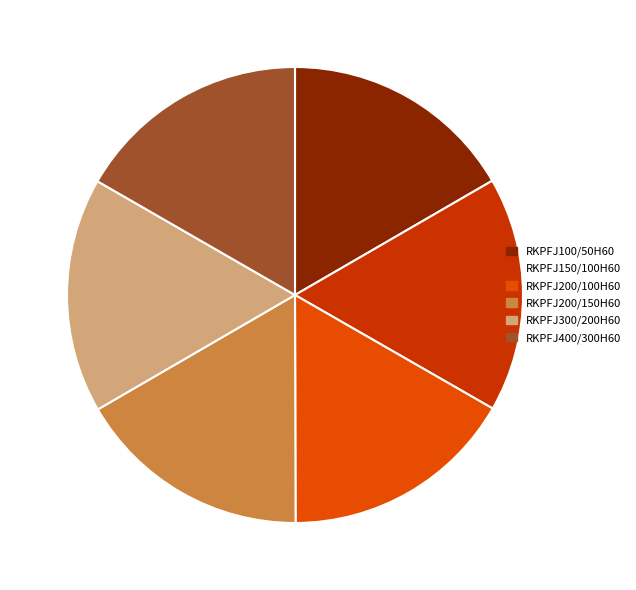

To the nearest percent, what is the average slice percentage?

17%